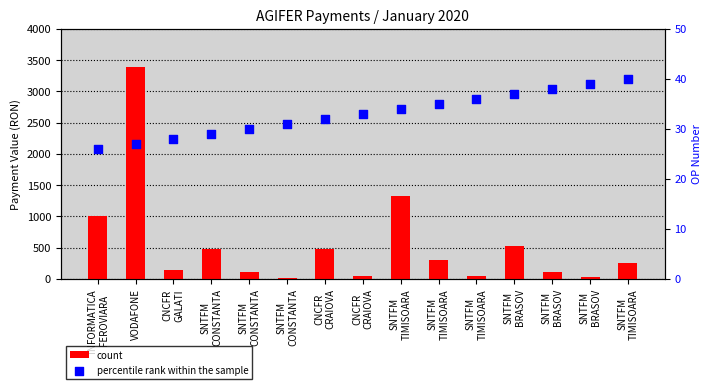

What are all the series names shown in the legend?

count, percentile rank within the sample